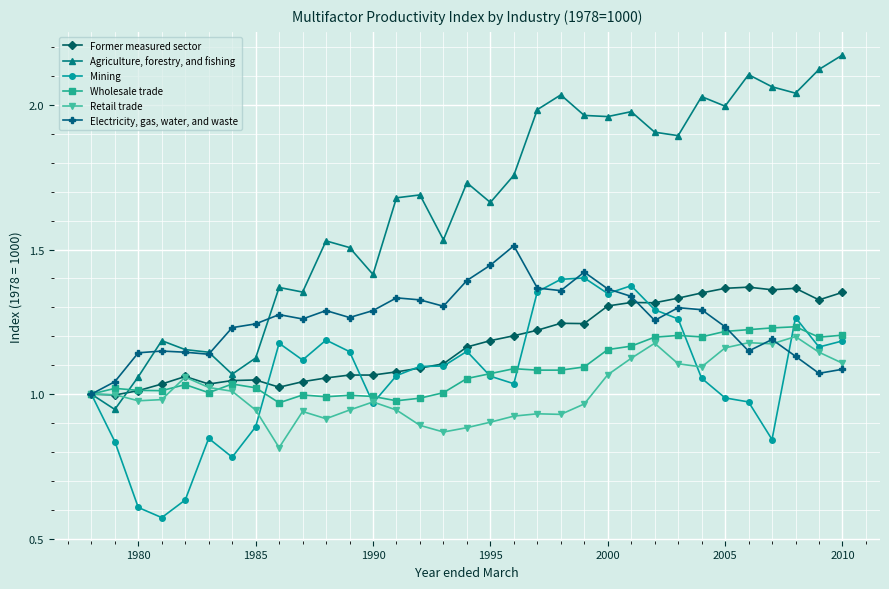

Which series has the widest spread of values?

Agriculture, forestry, and fishing